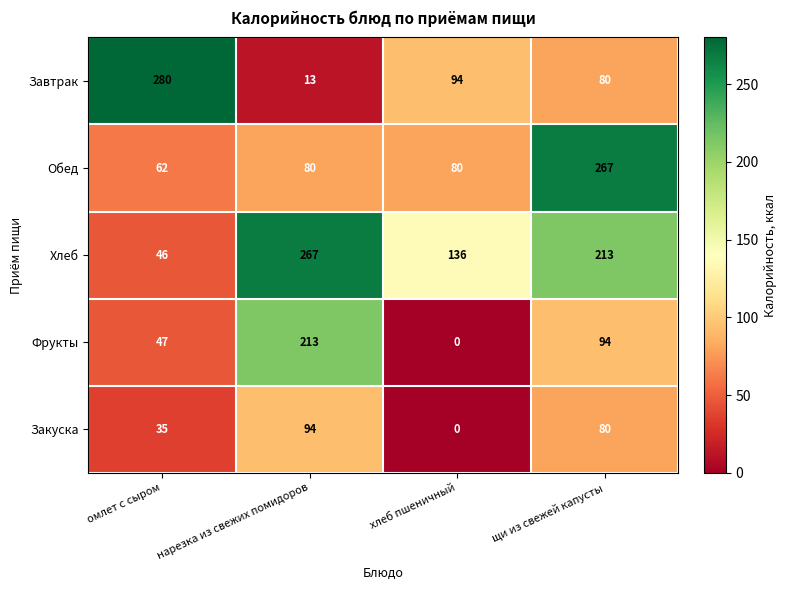

Between омлет с сыром and нарезка из свежих помидоров, which series saw the biggest shift?

Завтрак